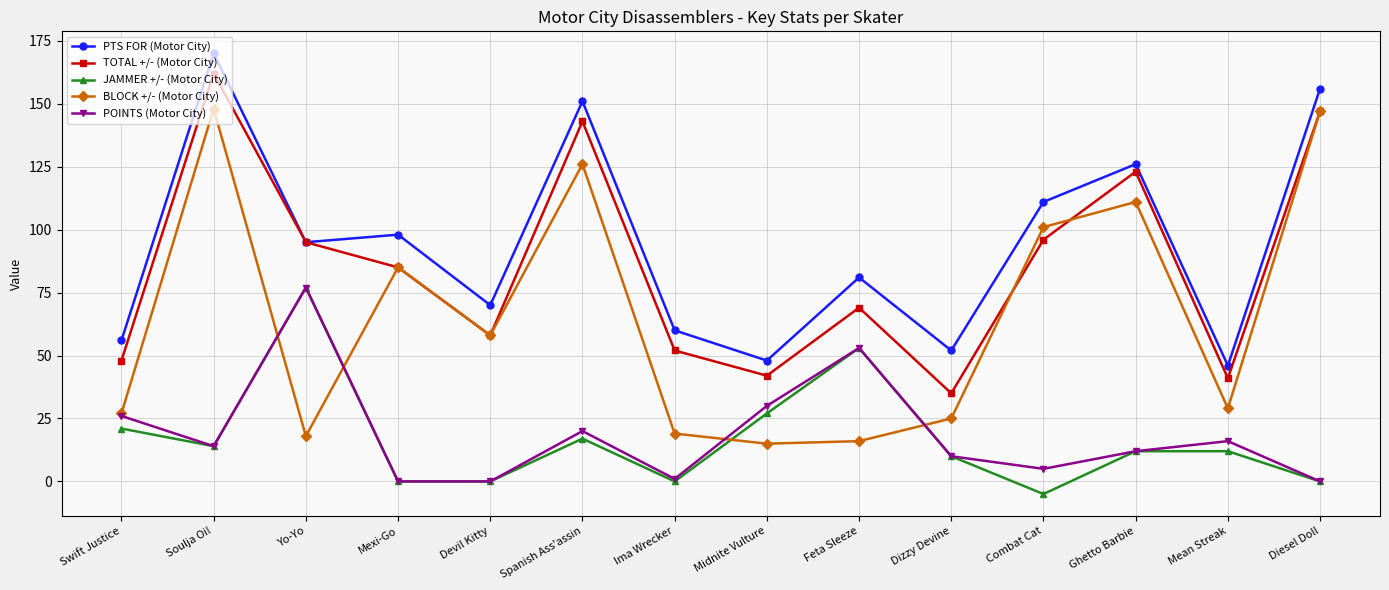

At which category is the sum across all series the highest?

Soulja Oi!